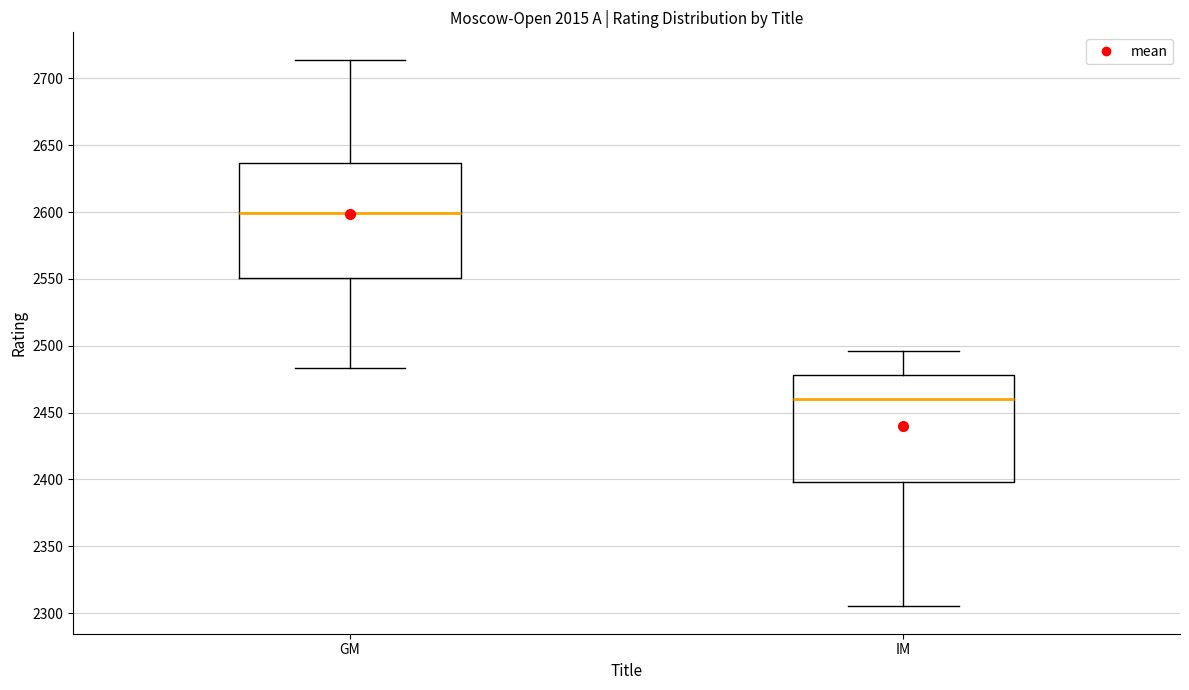

Which box is the tallest, from its lower edge to its upper edge?

GM